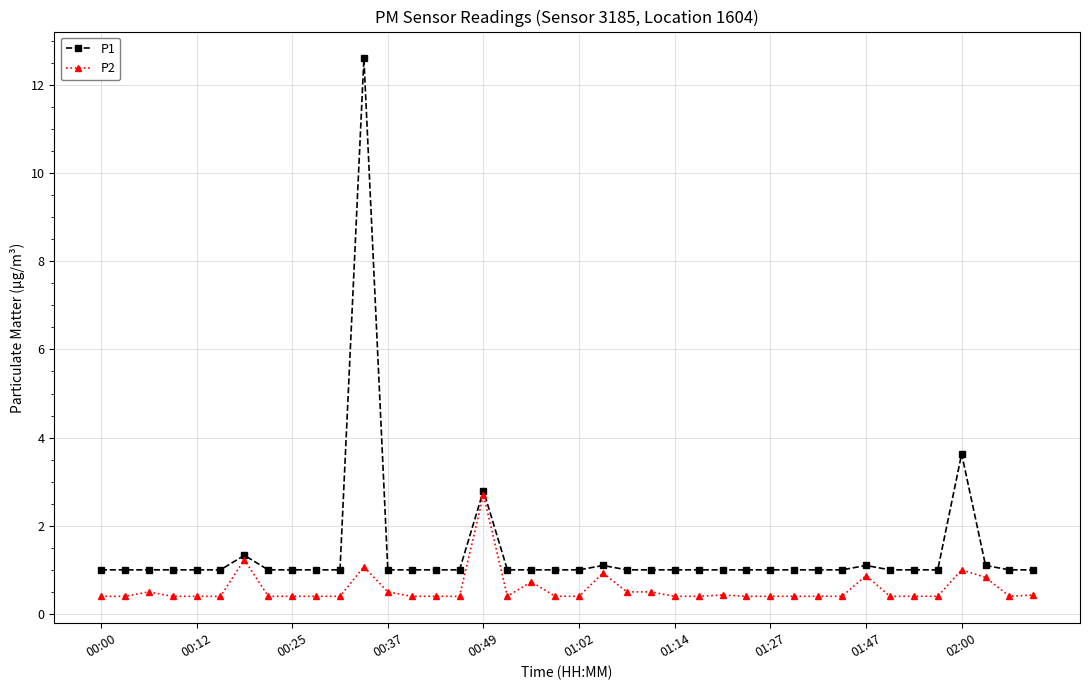

What are all the series names shown in the legend?

P1, P2